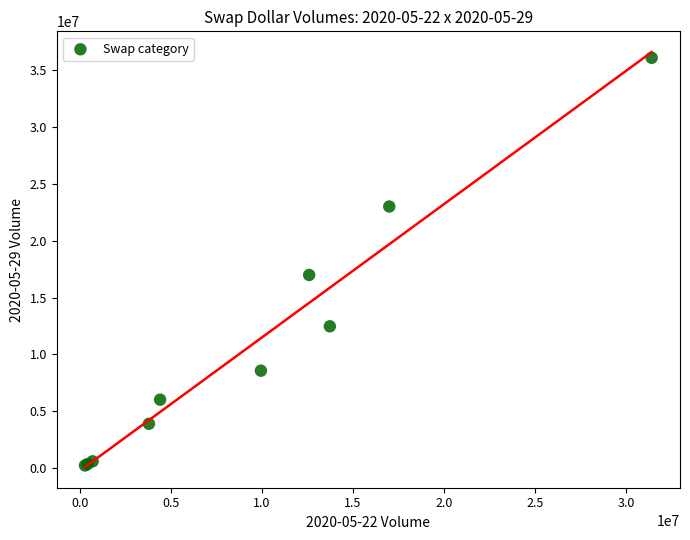

What Y value in the scatter plot is closest to 18166917?

16991580